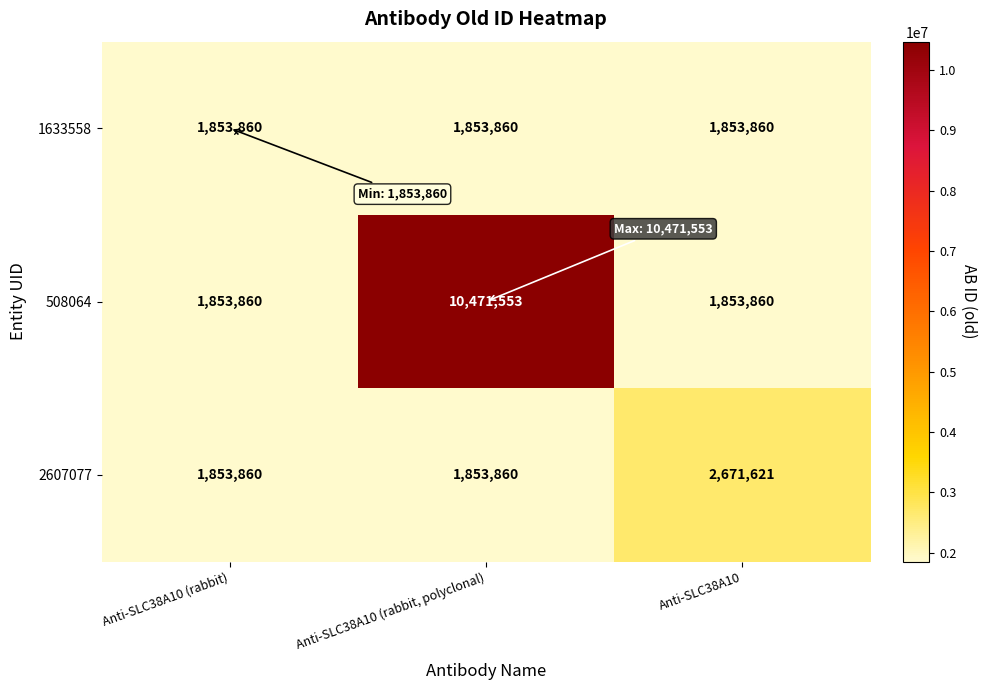

Reading left to right, what are all the values shown in this chart?

1633558: Anti-SLC38A10 (rabbit)=1853860	Anti-SLC38A10 (rabbit, polyclonal)=1853860	Anti-SLC38A10=1853860
508064: Anti-SLC38A10 (rabbit)=1853860	Anti-SLC38A10 (rabbit, polyclonal)=10471553	Anti-SLC38A10=1853860
2607077: Anti-SLC38A10 (rabbit)=1853860	Anti-SLC38A10 (rabbit, polyclonal)=1853860	Anti-SLC38A10=2671621